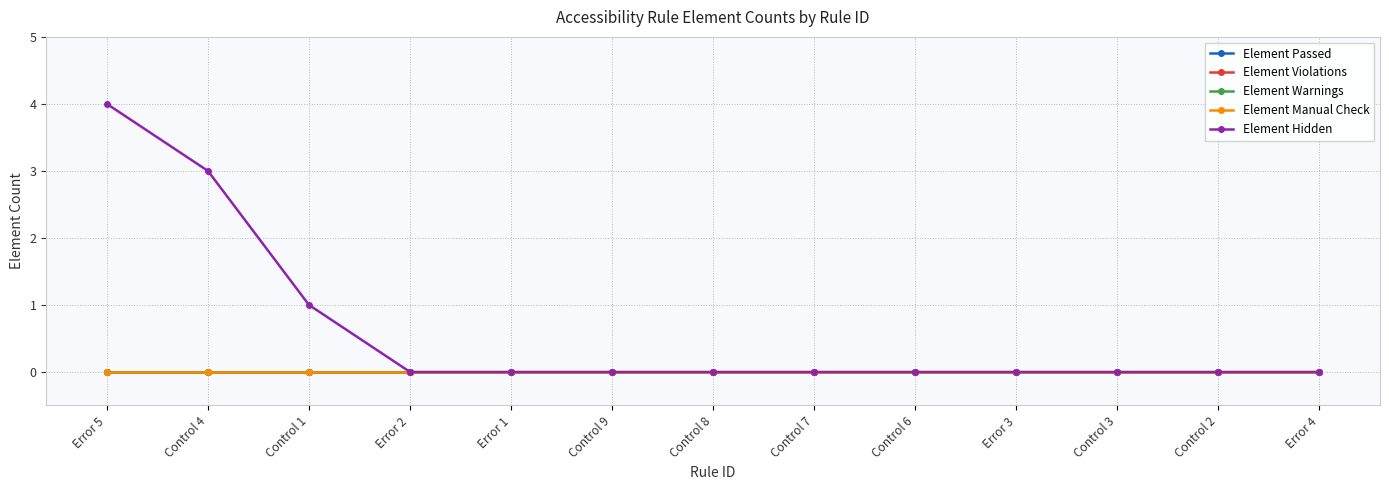

Is this an area chart (filled region under the line)?

No